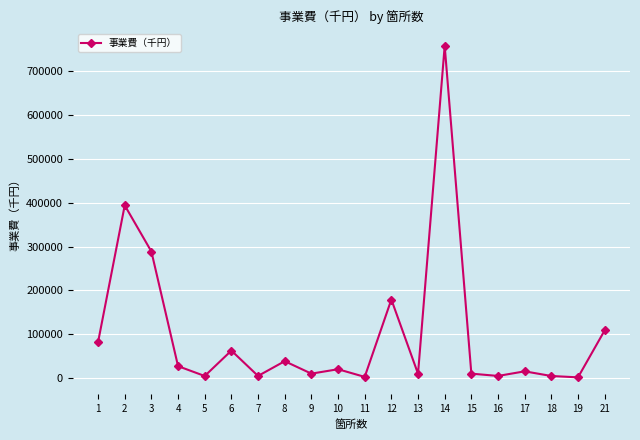

True or false: the data shows 179287 at 12.

True